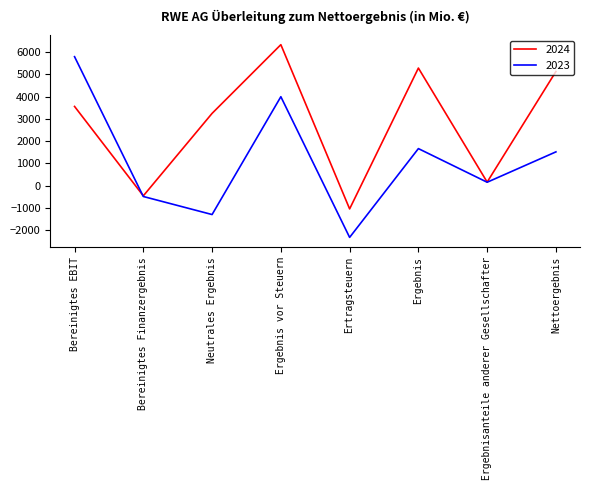

True or false: 2024 has more than 2 interior local peaks.

False